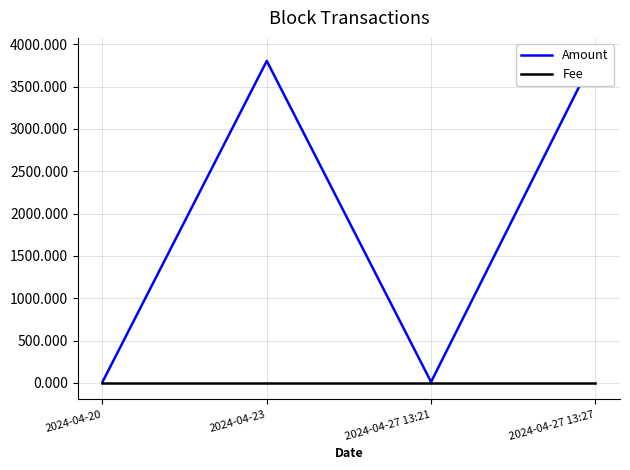

At which category does Amount reach its first local valley?

2024-04-27 13:21